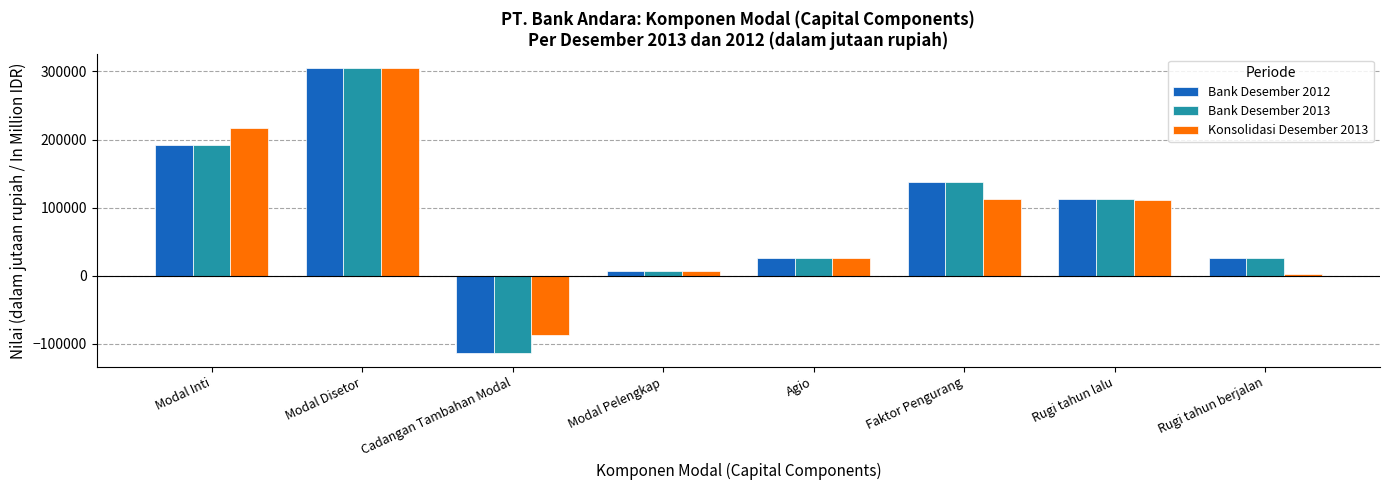

What is the maximum value for Konsolidasi Desember 2013?

304385